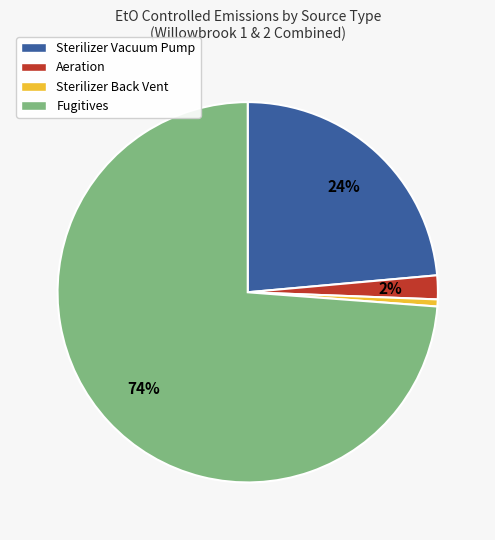

What is the ratio of the value at Sterilizer Vacuum Pump to the value at Fugitives?

0.3